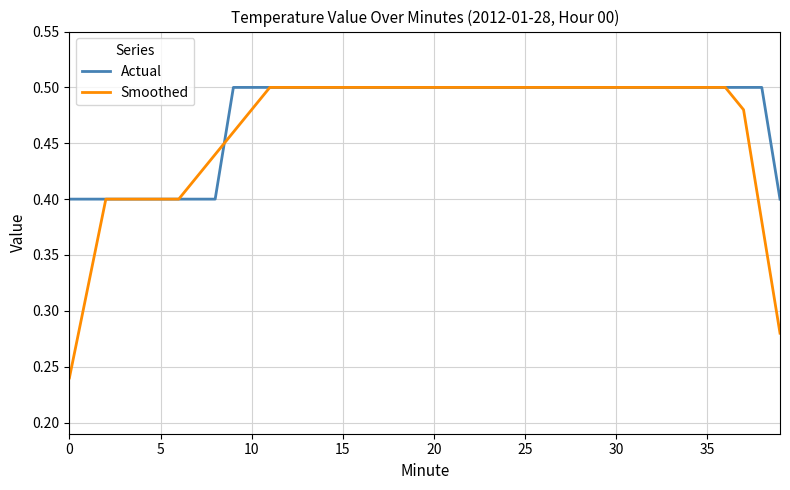

Which series has the widest spread of values?

Smoothed